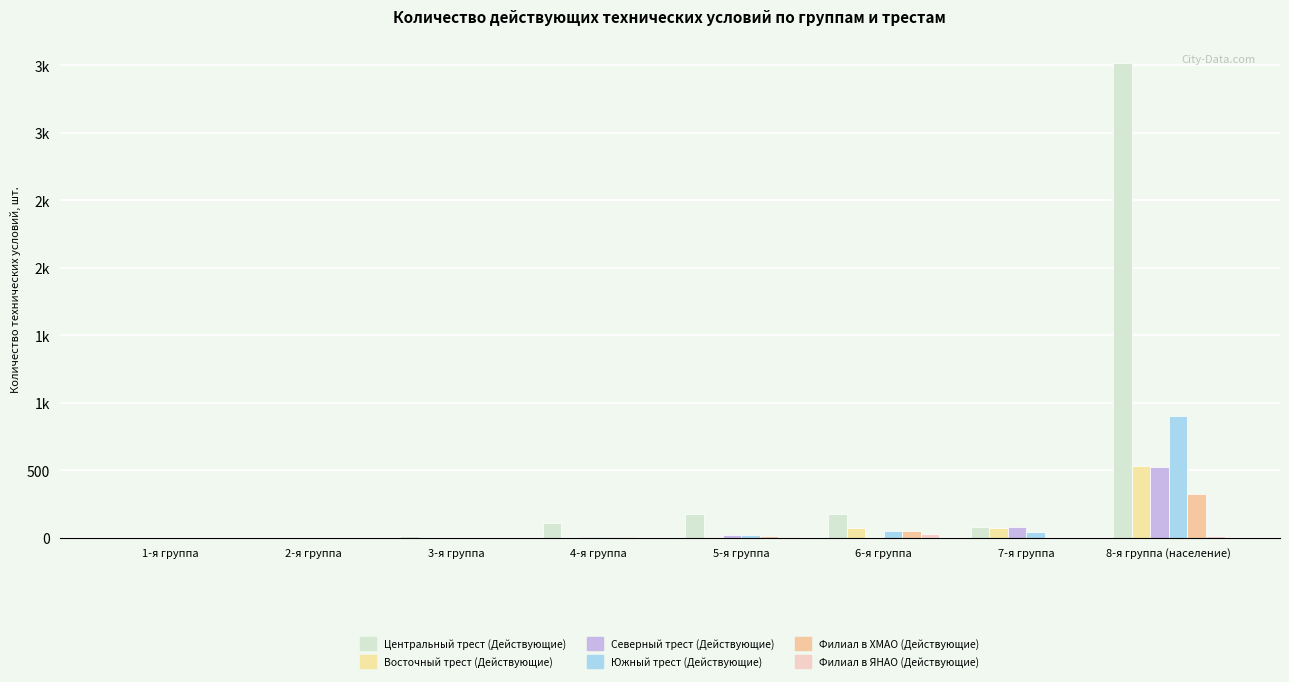

At which label does Южный трест (Действующие) reach its peak?

8-я группа (население)